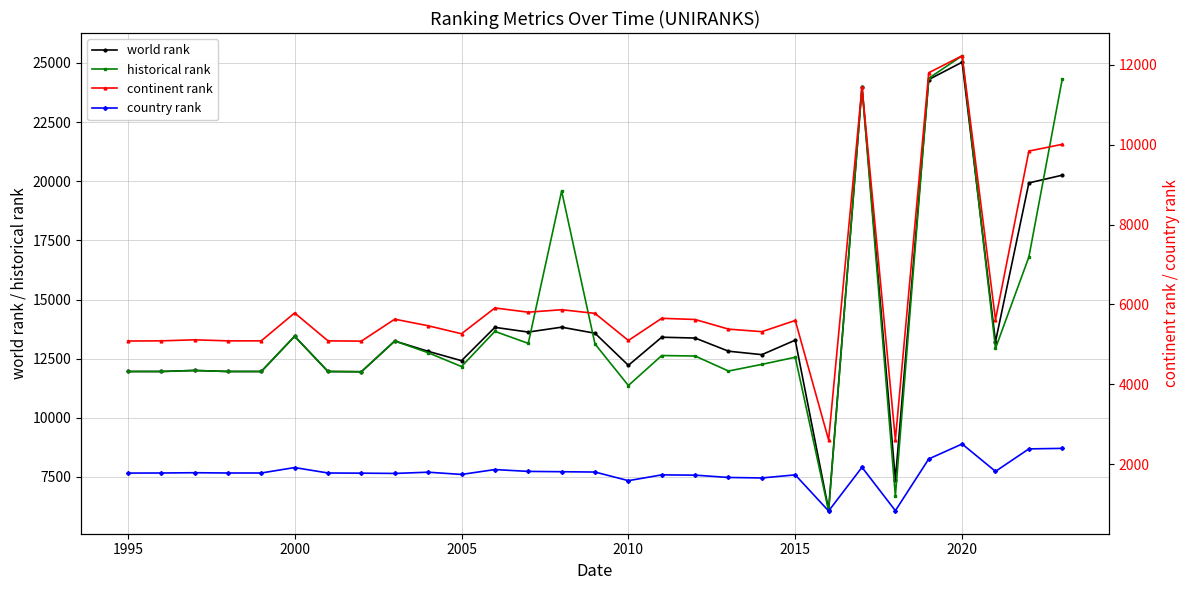

What is the maximum value for country rank?

2504.0